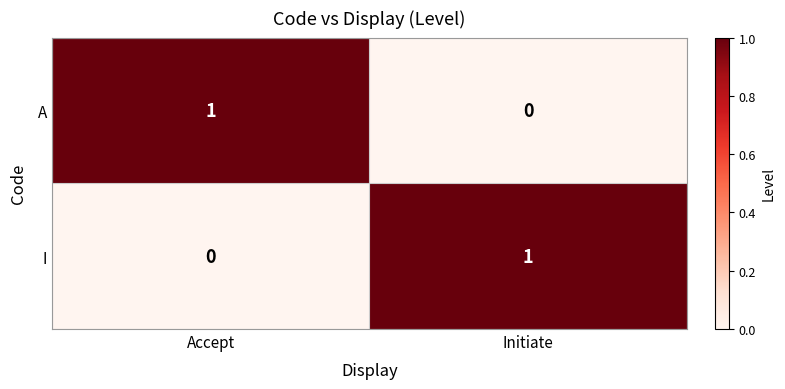

At which label does A reach its peak?

Accept